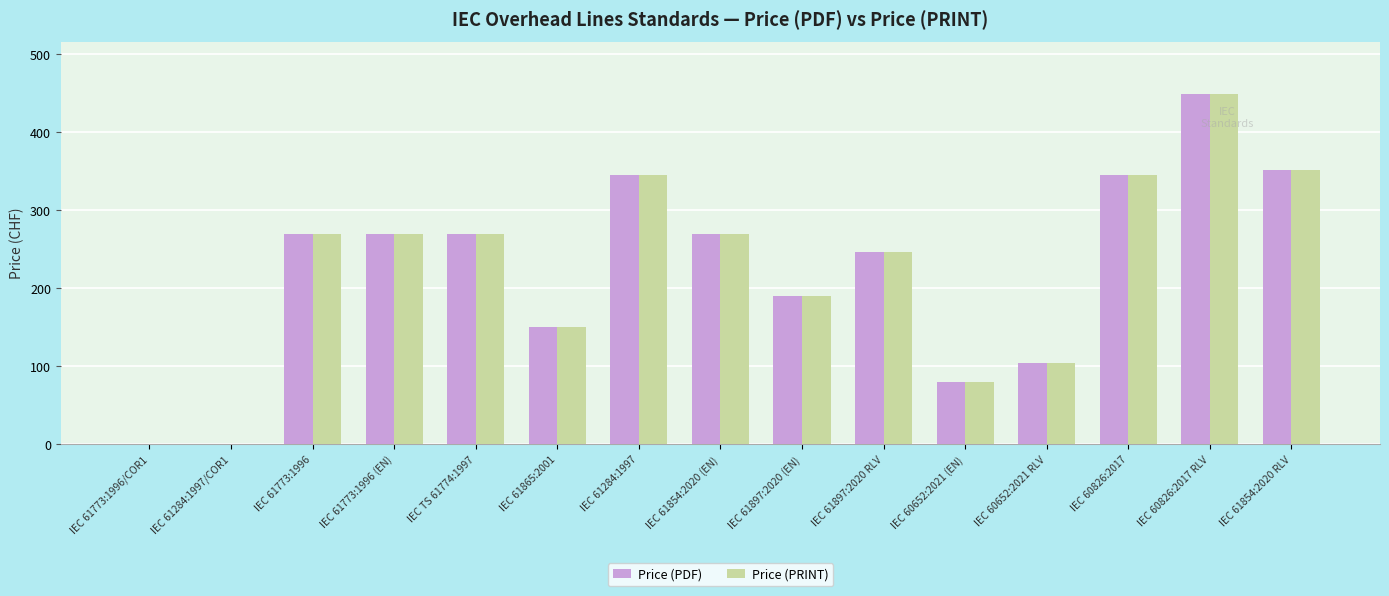

What is the total value across all series at IEC 61773:1996 (EN)?

540